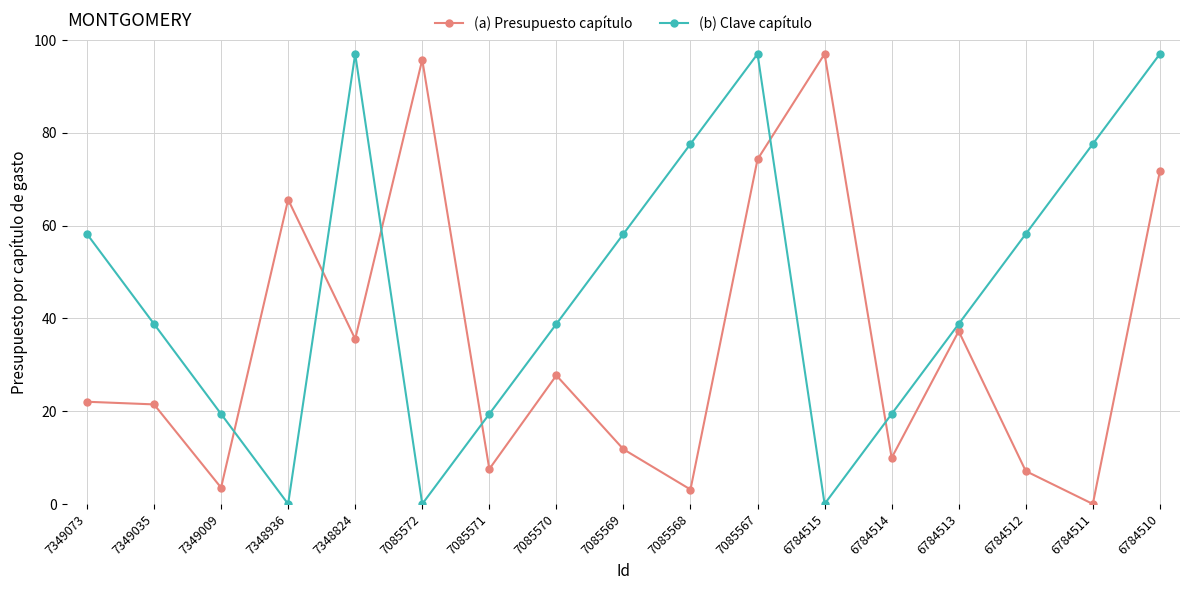

What is the value of the (a) Presupuesto capítulo point at the 14th from the left?

37.2